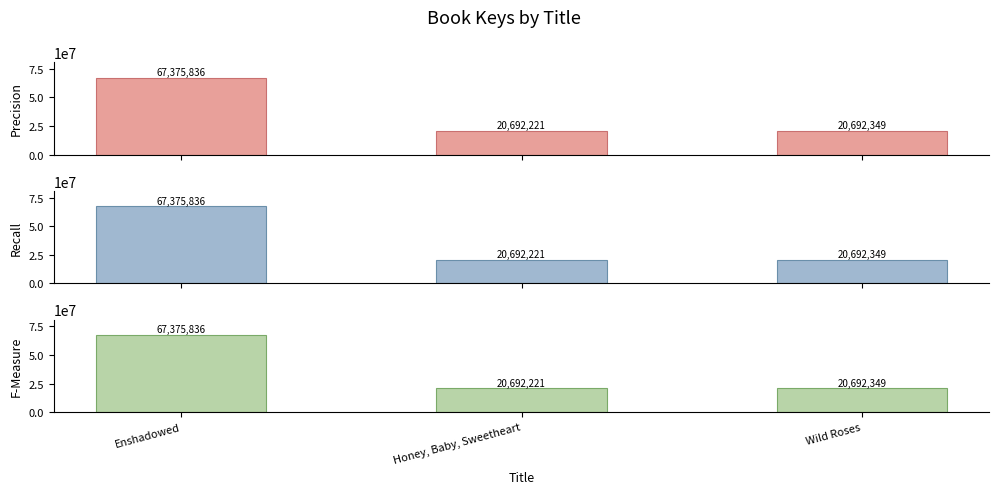

What is the minimum value shown in the chart?

20692221